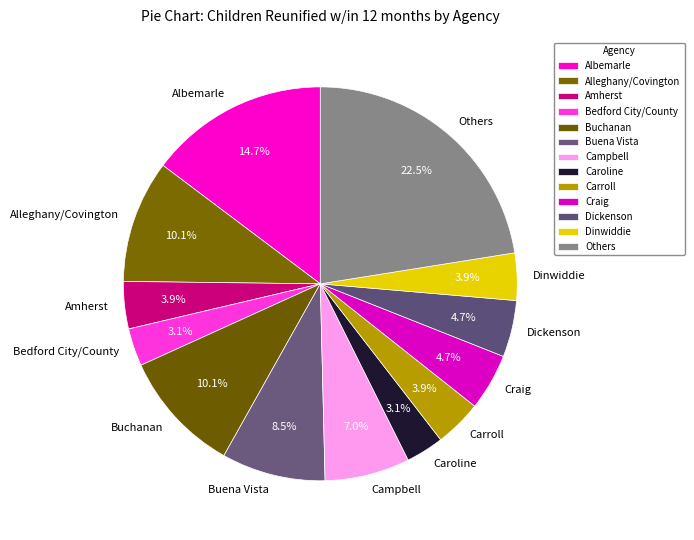

Does Dinwiddie represent more than half of the total?

No